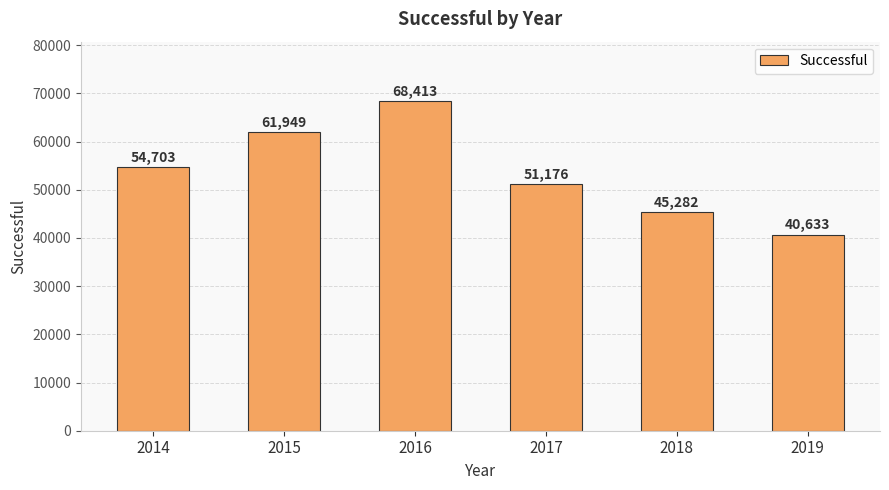

True or false: the data shows 10997 at 2018.

False